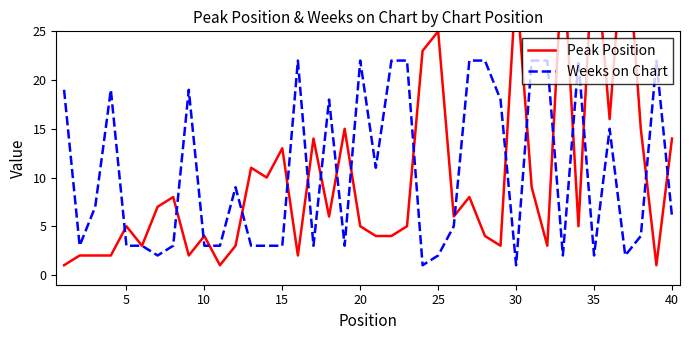

What are all the series names shown in the legend?

Peak Position, Weeks on Chart